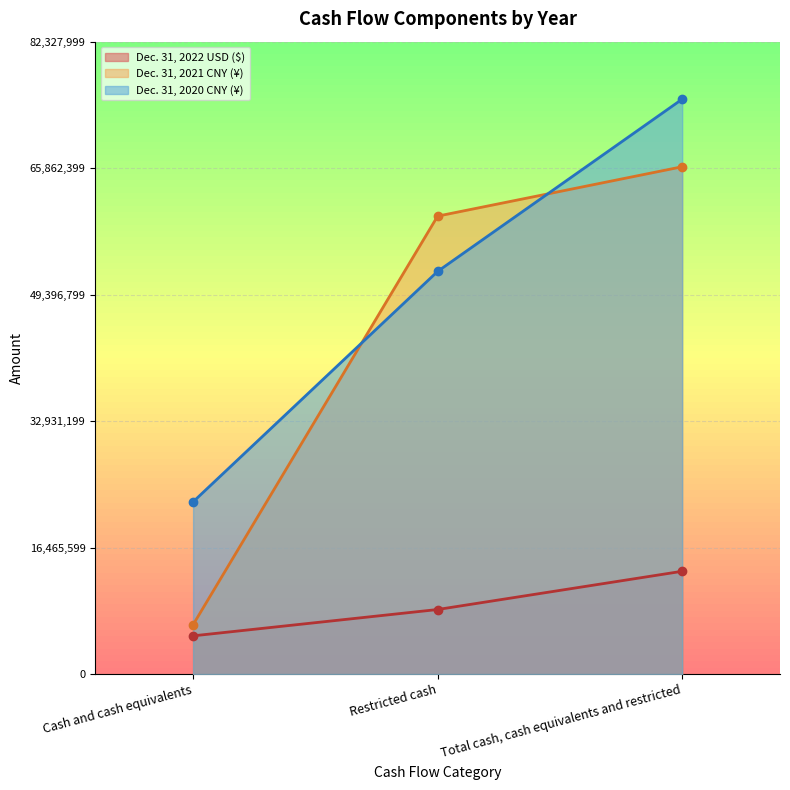

What is the label of the 3rd point from the right?

Cash and cash equivalents